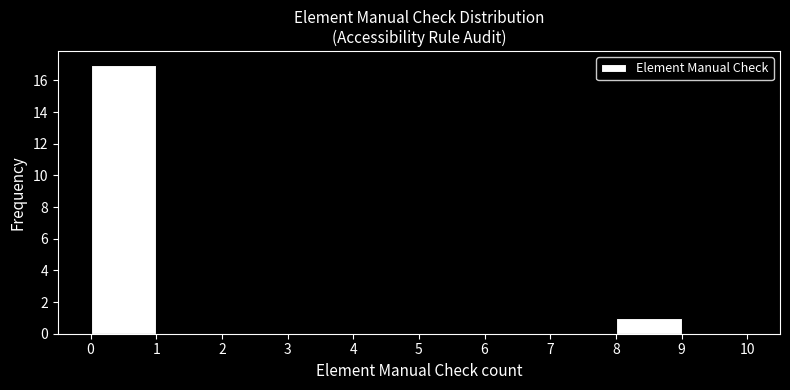

Over which range of the x-axis is the bar tallest?

0 to 1